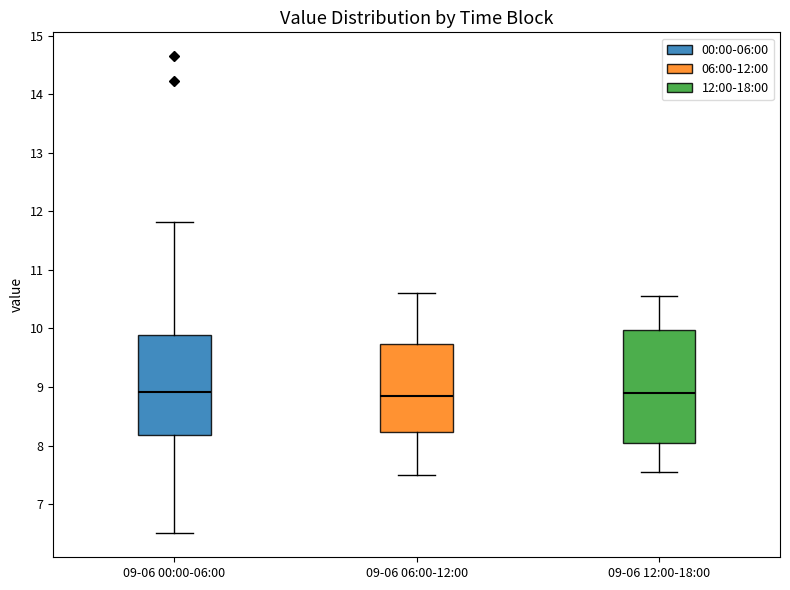

Reading left to right, transcribe this box plot: for each box, give where its median line is, the range the box spans, and where its two whiskers end, as read against the y-axis. The values are not printed on the chart, so give them approximately, as read against the axis.

09-06 00:00-06:00: median 8.9, box 8.2 to 9.9, whiskers 6.5 to 11.8
09-06 06:00-12:00: median 8.9, box 8.2 to 9.7, whiskers 7.5 to 10.6
09-06 12:00-18:00: median 8.9, box 8.1 to 10.0, whiskers 7.6 to 10.6